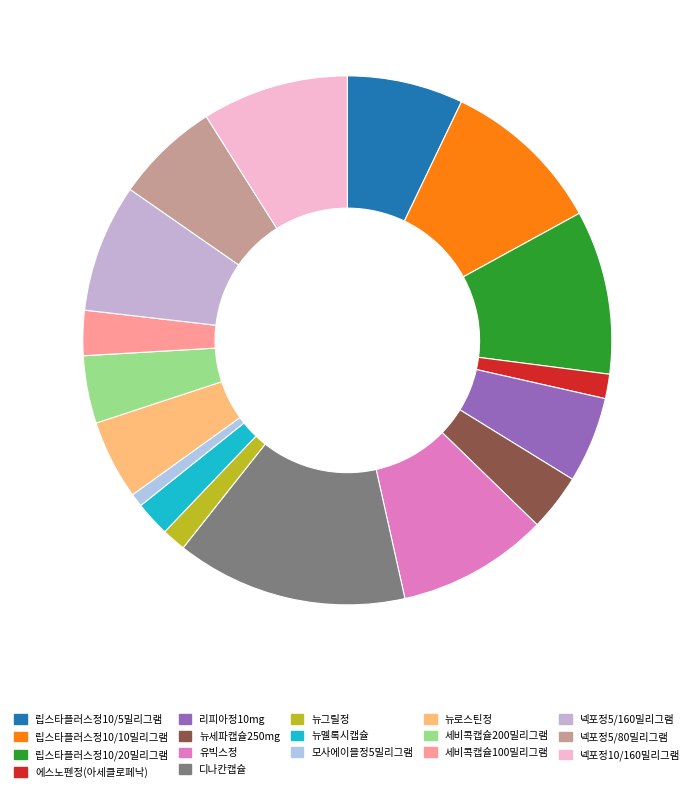

Which slice is the smallest?

모사에이블정5밀리그램